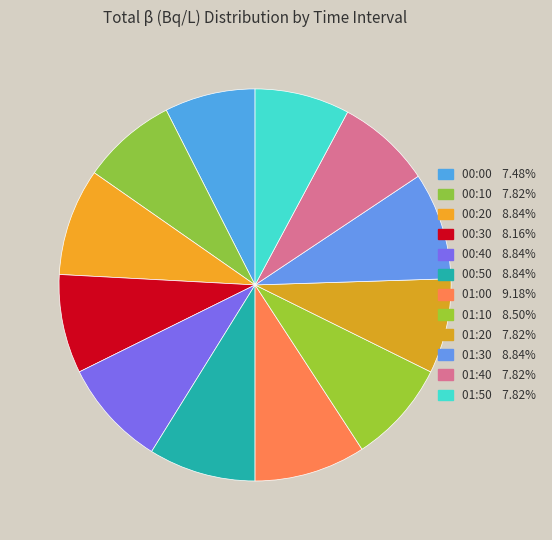

How many slices are in this pie chart?

12